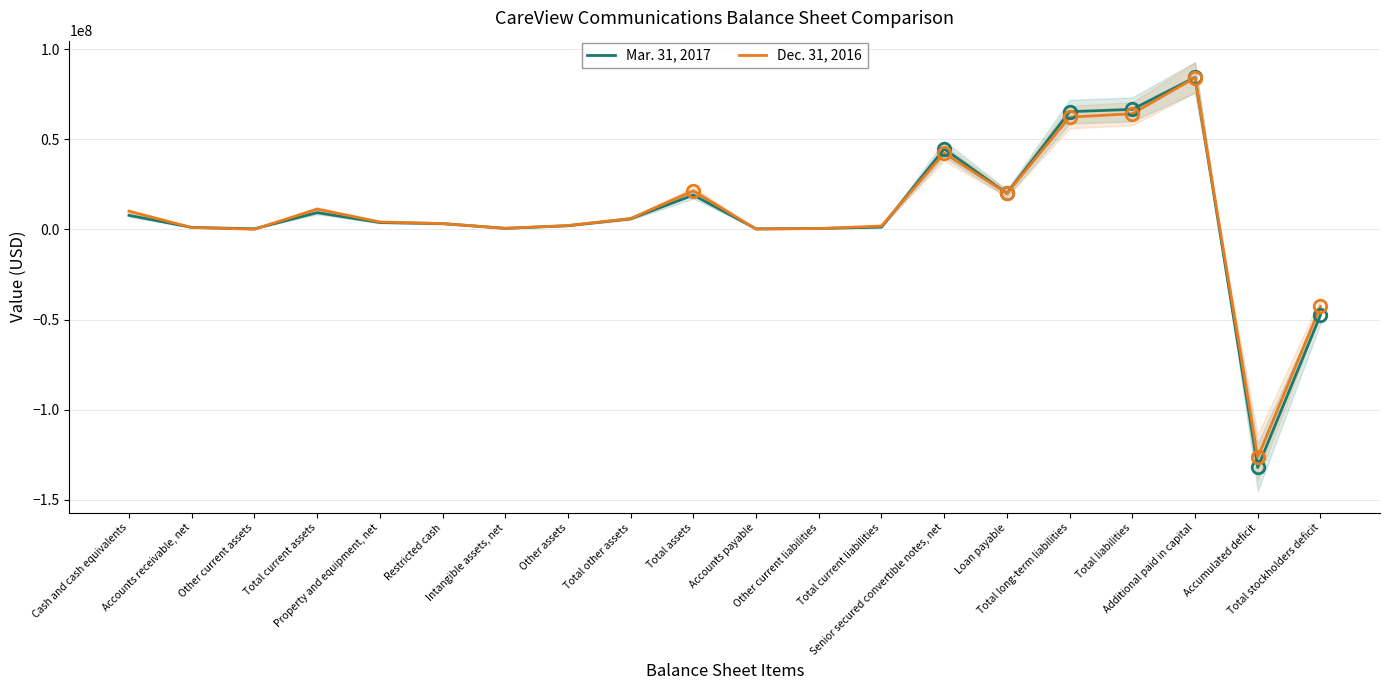

In Mar. 31, 2017, how many points are higher than both neighbors (excluding endpoints)?

4